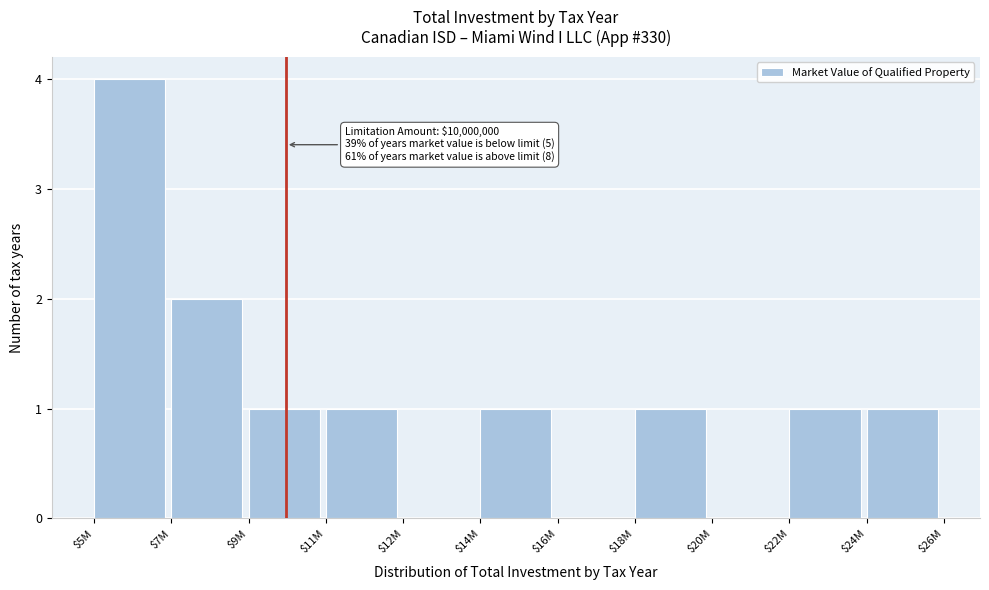

At which category does the chart reach its peak across all series?

$5M